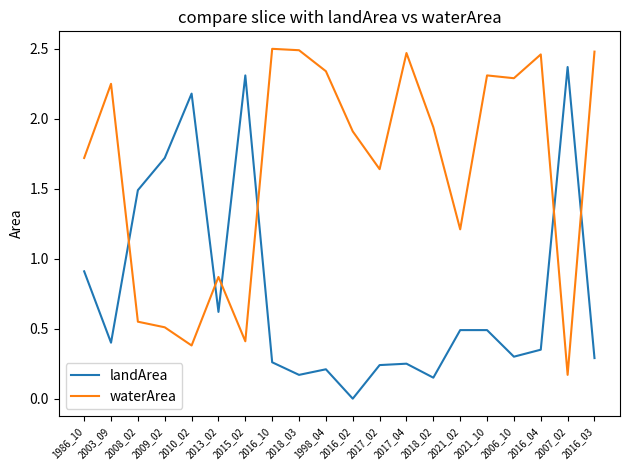

List the series in order of their peak value, highest first.

waterArea, landArea